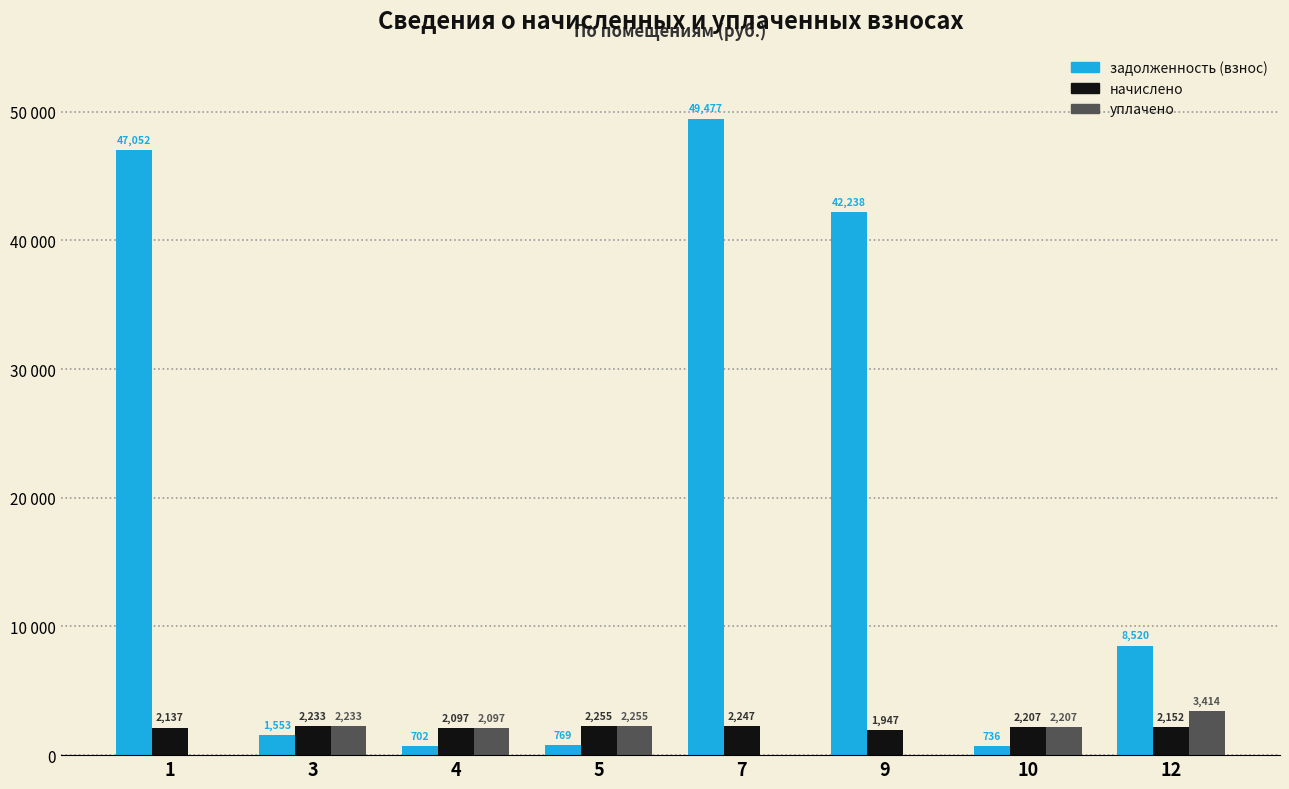

What is the sum of the уплачено values at 12 and 3?

5646.9